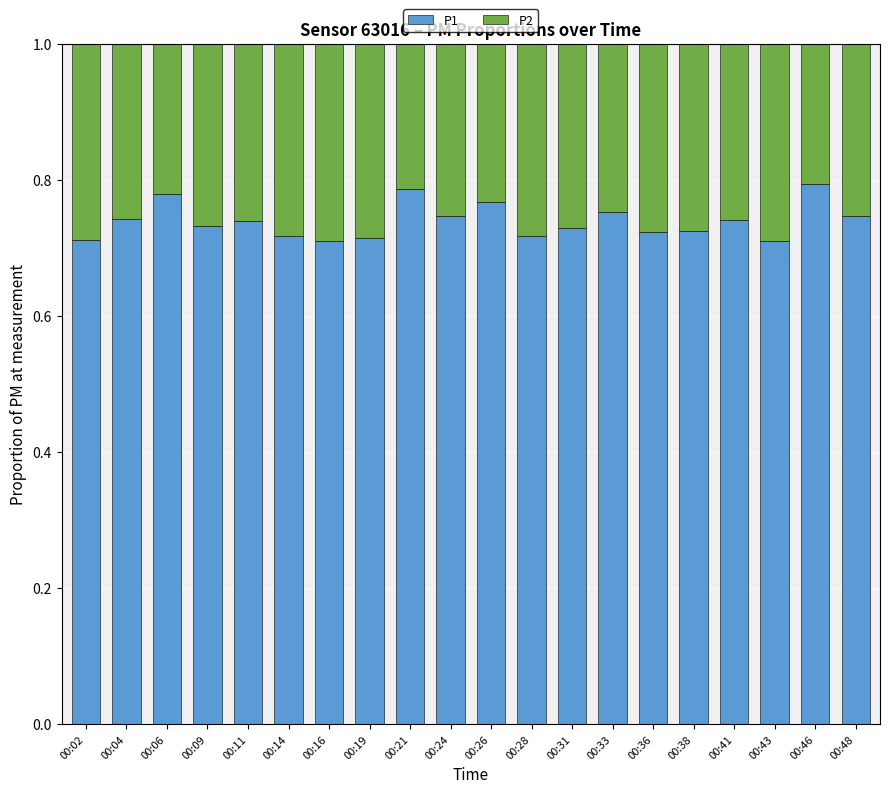

How many data points does each series have?

20